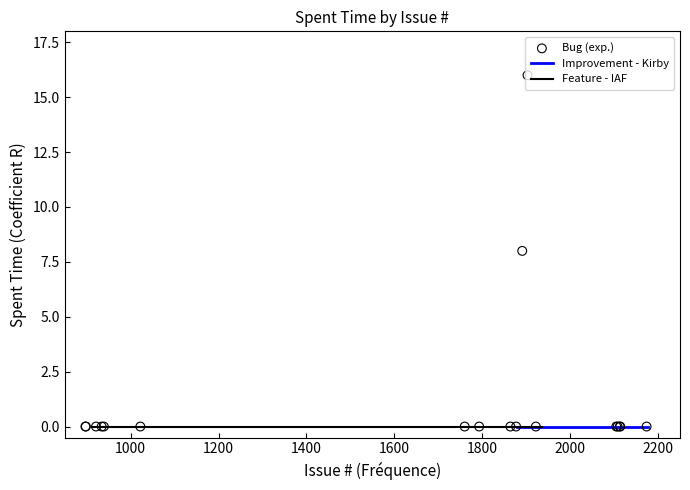

Which series contains the lowest Y value?

Bug